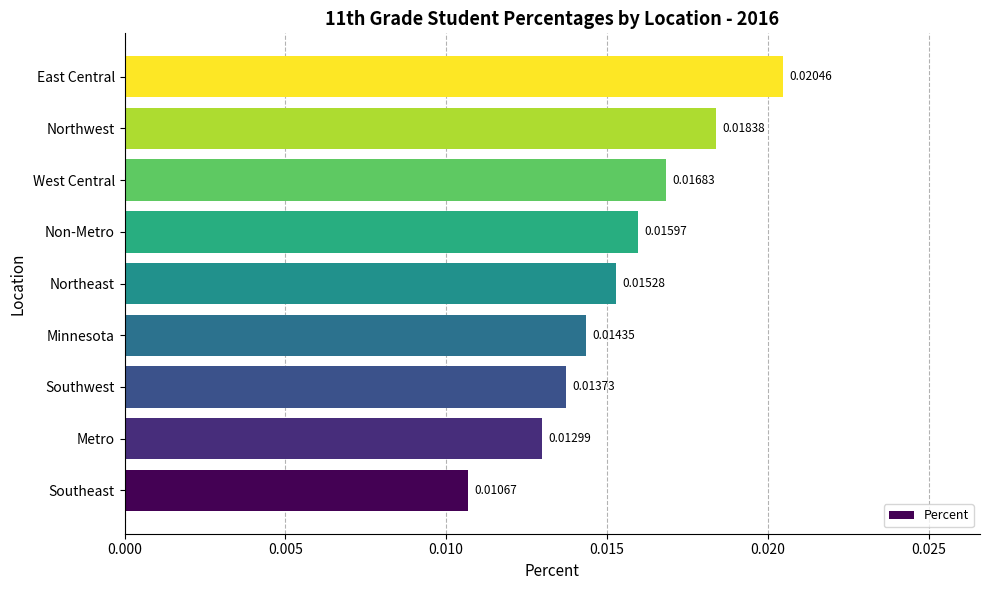

Does the chart contain any negative values?

No